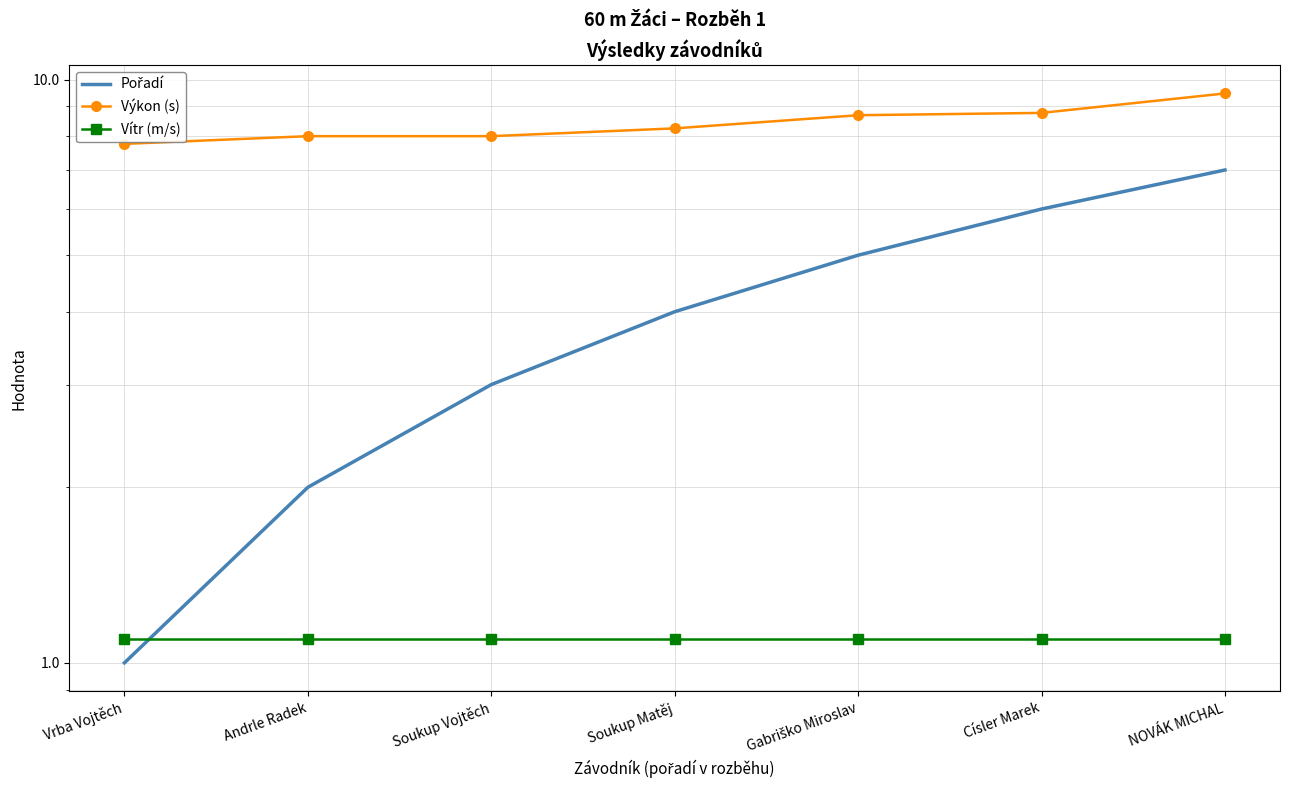

What is the sum of the Vítr (m/s) values at NOVÁK MICHAL and Gabriško Miroslav?

2.2